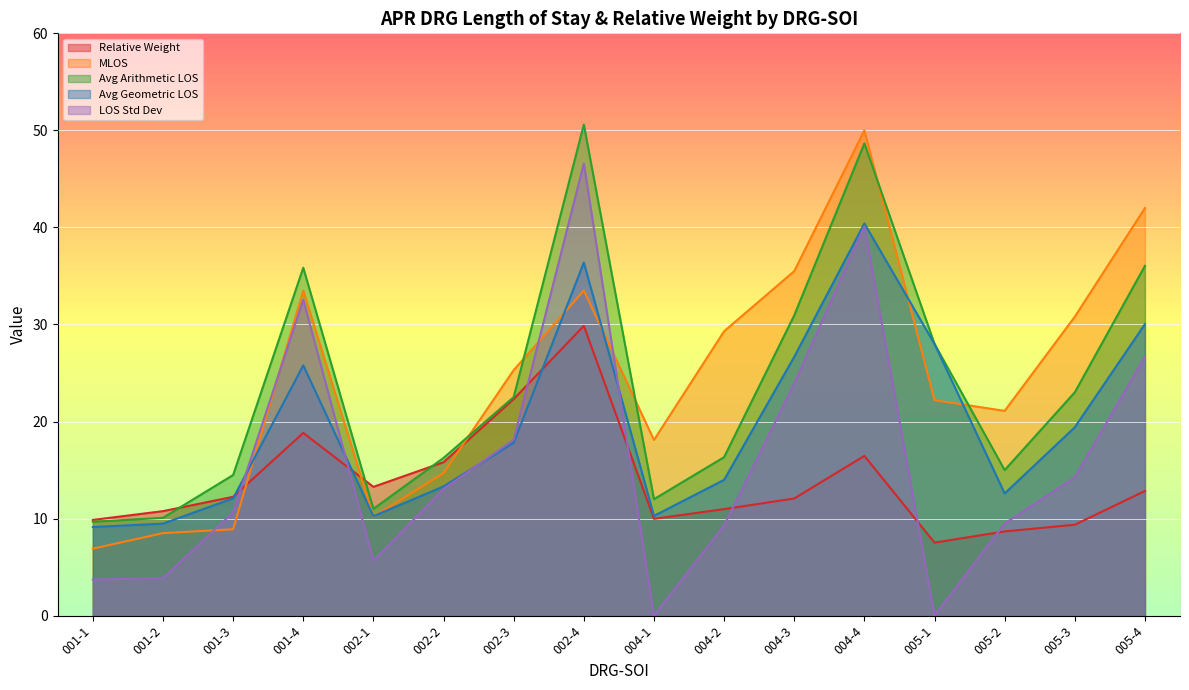

Does the chart display data point markers on the line(s)?

No